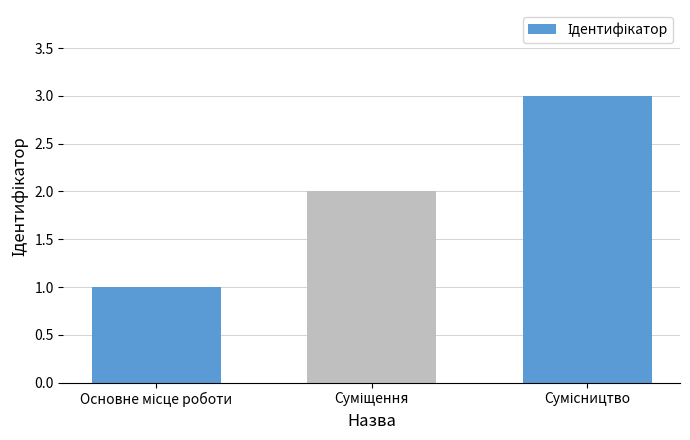

Reading left to right, transcribe all the data shown in this chart.

1	2	3